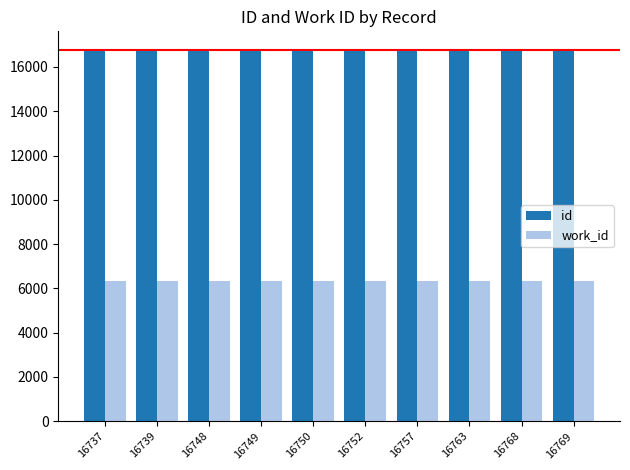

How many groups of bars are there?

10